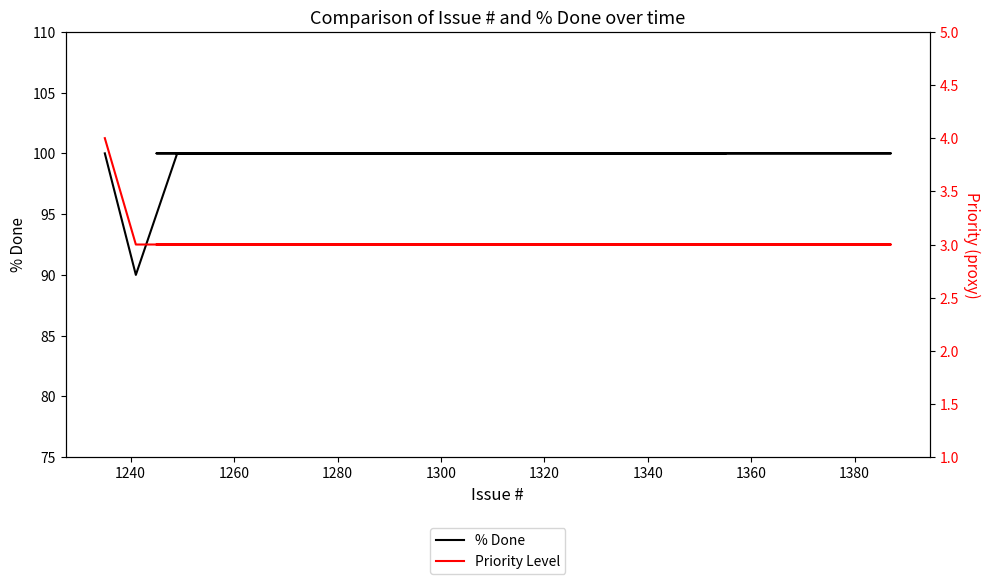

Which series has the largest total across all categories?

% Done